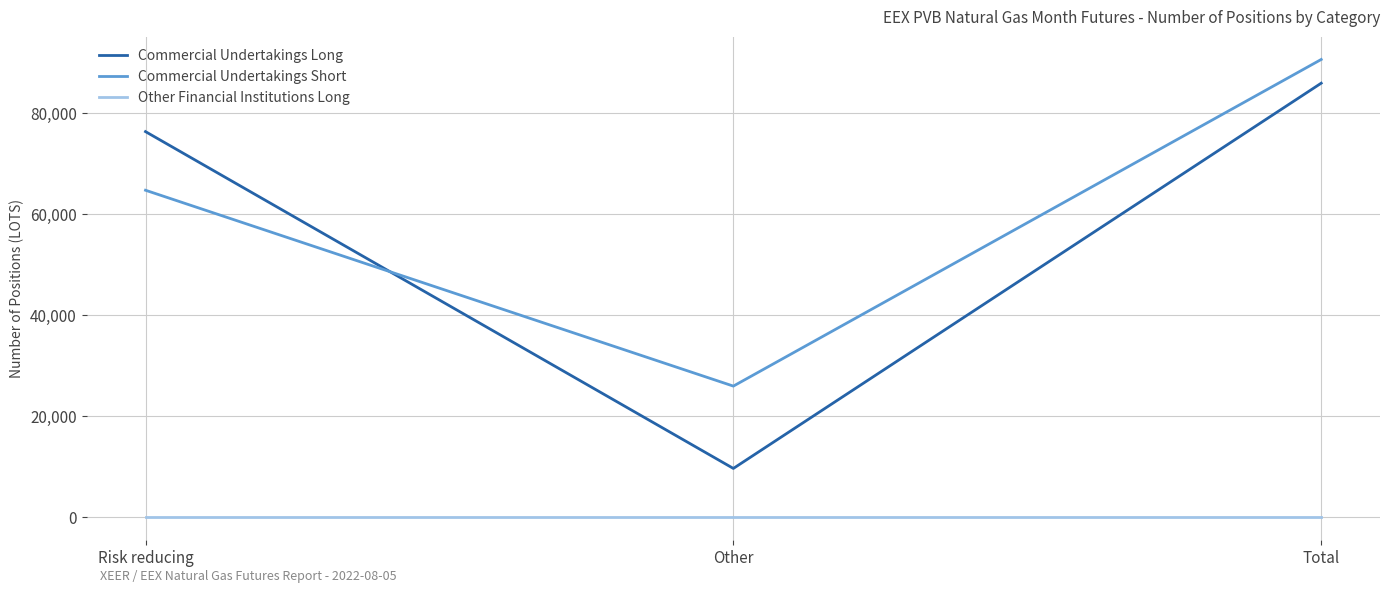

What is the average value of the Commercial Undertakings Long series?

57307